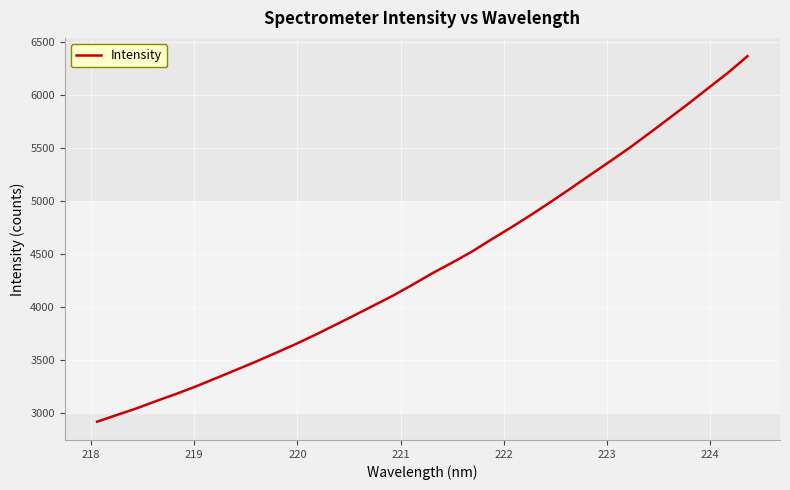

What is the maximum value shown in the chart?

6366.3